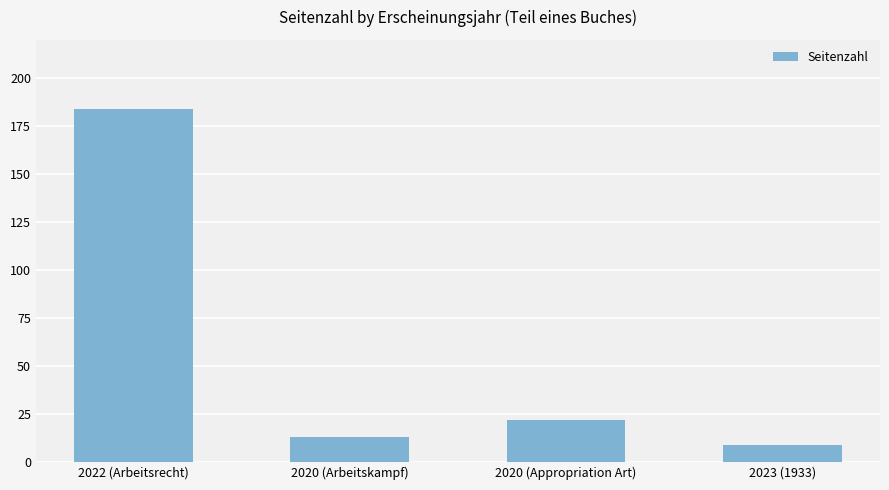

What is the ratio of the value at 2022 (Arbeitsrecht) to the value at 2023 (1933)?

20.4